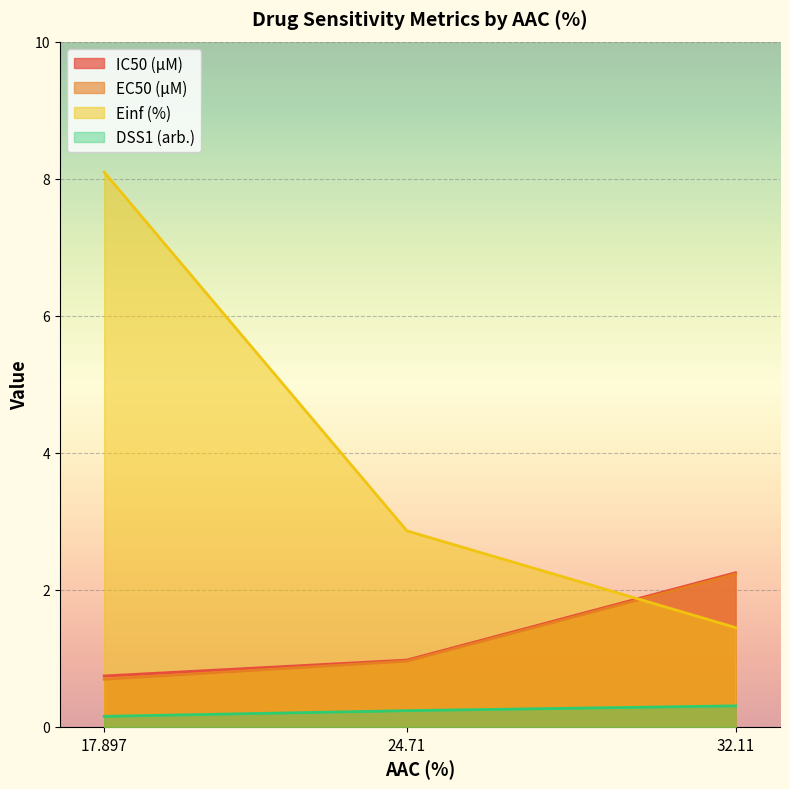

At which category is the sum across all series the highest?

17.897